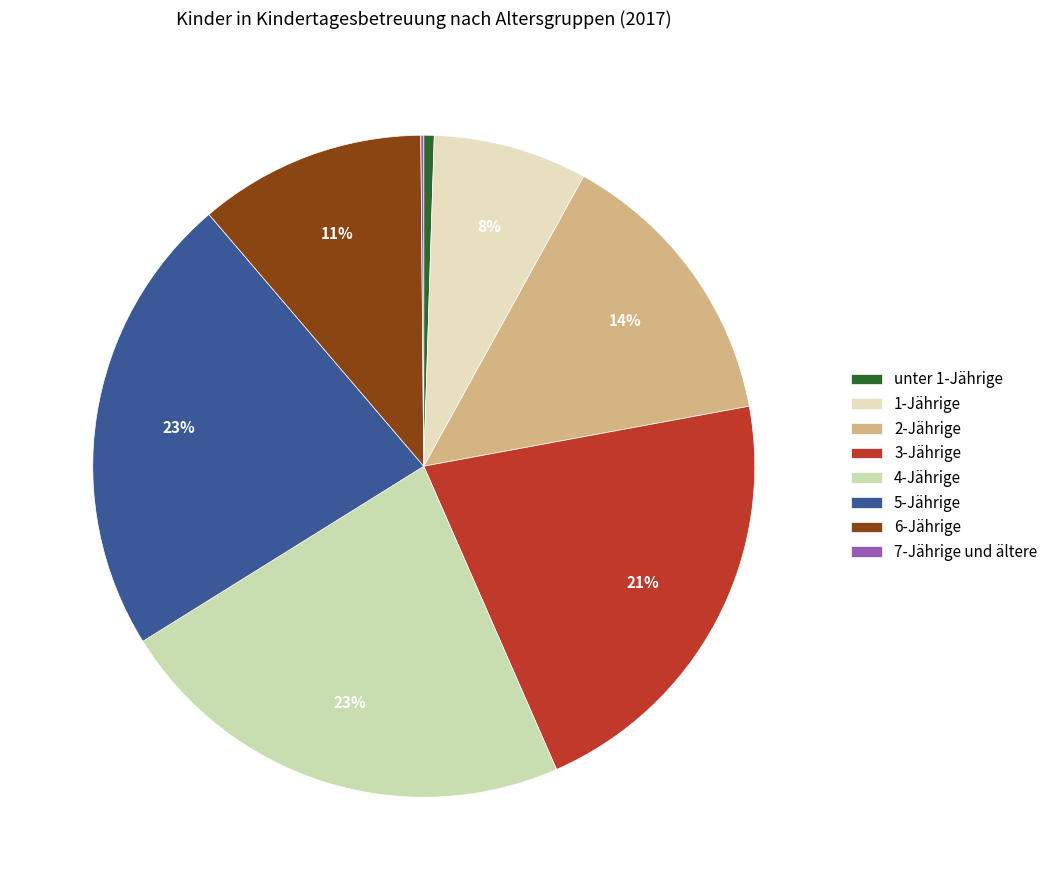

Do 5-Jährige and 4-Jährige together represent more than half of the pie?

No